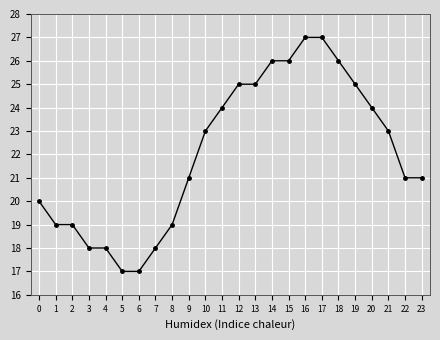

What is the sum of the values at 4 and 12?

43